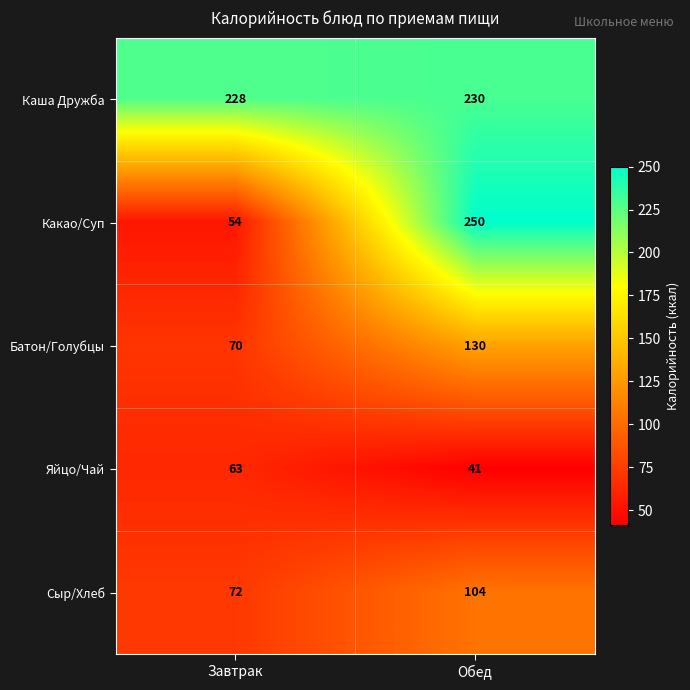

What is the total value across all series at Завтрак?

487